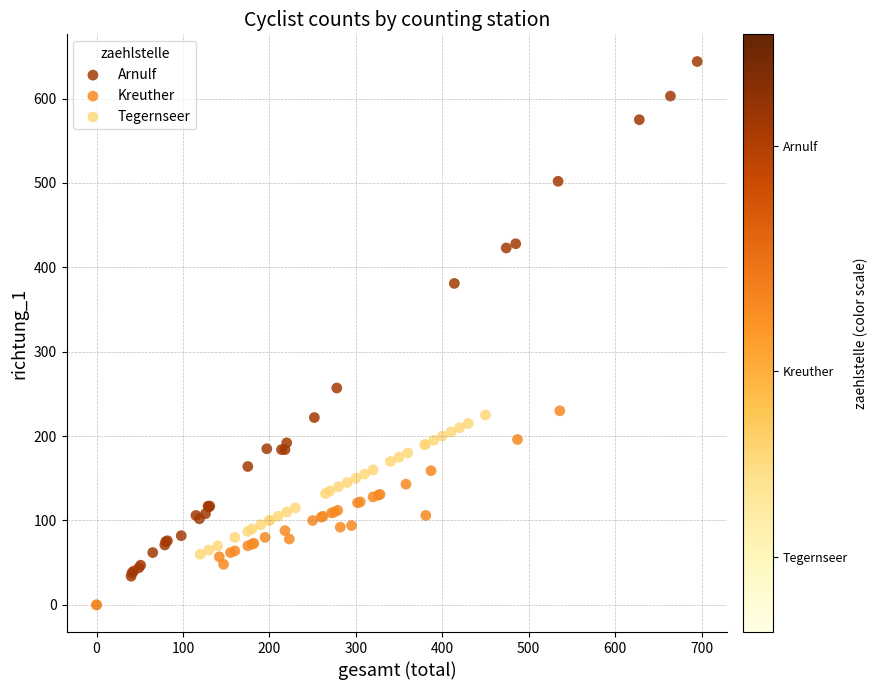

What are all the series names shown in the legend?

Arnulf, Kreuther, Tegernseer